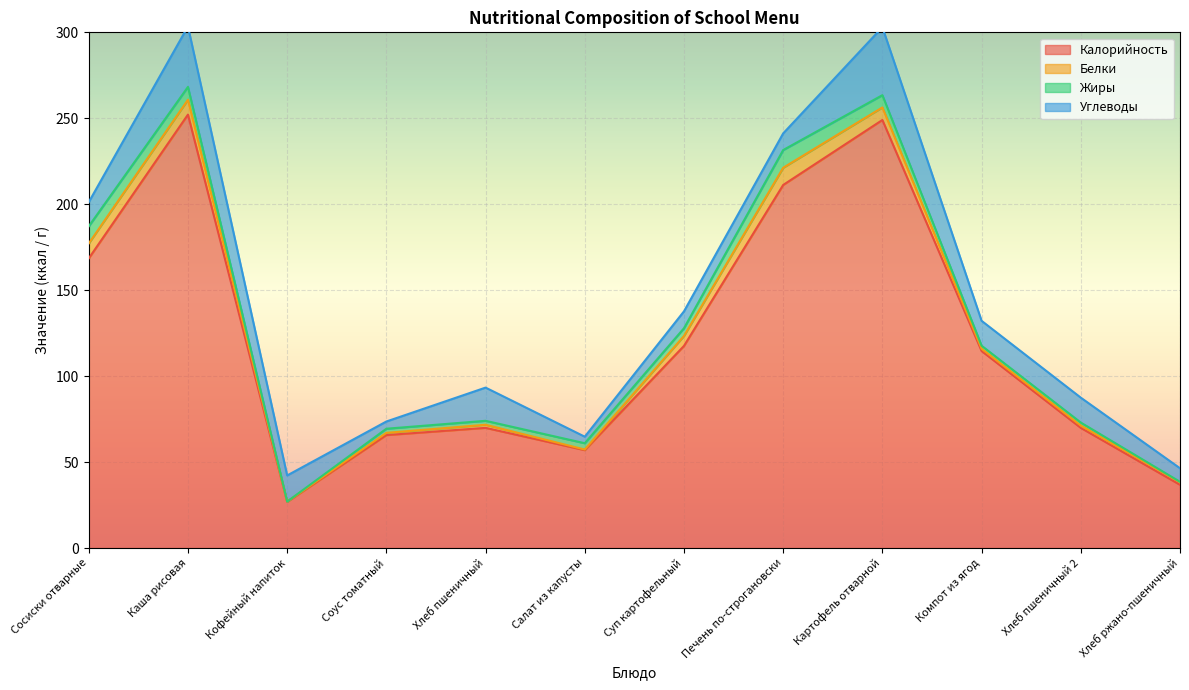

True or false: Белки has a value of 1.5 at Хлеб ржано-пшеничный.

True